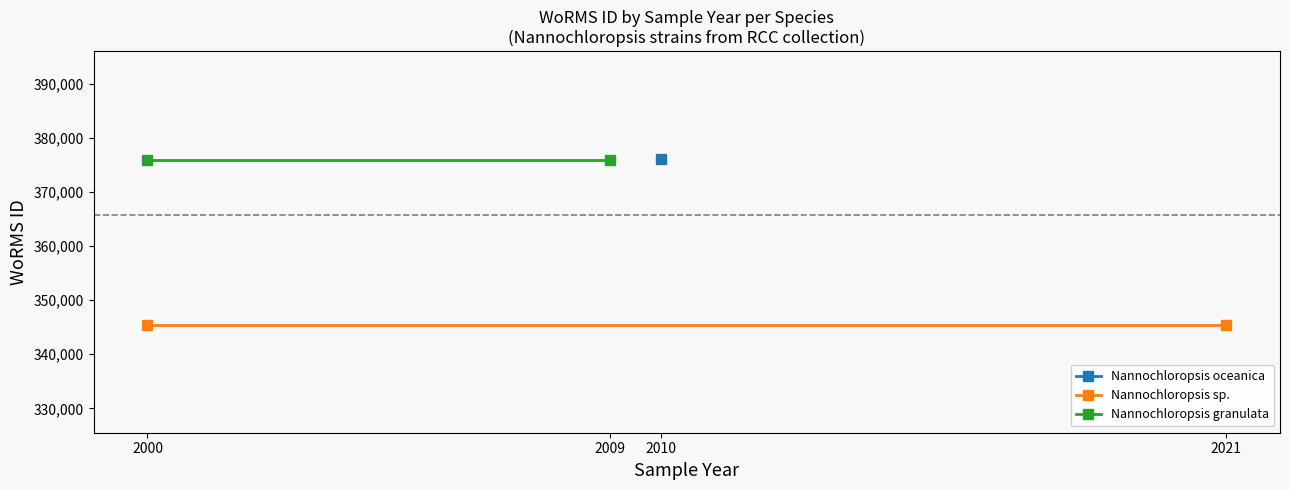

What is the total value across all series at 2009?

721345